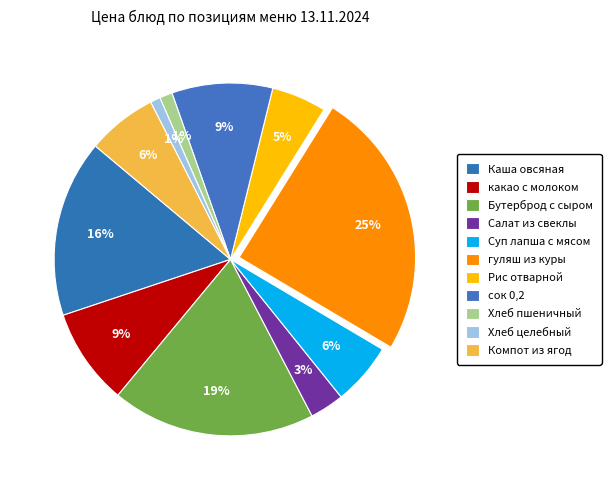

To the nearest percent, what is the average slice percentage?

9%